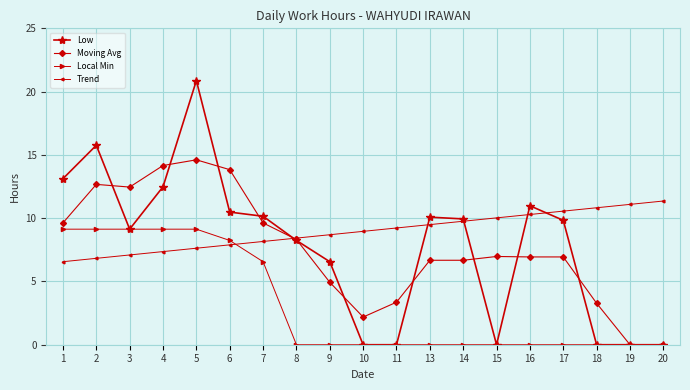

At which category does Low reach its first local valley?

3